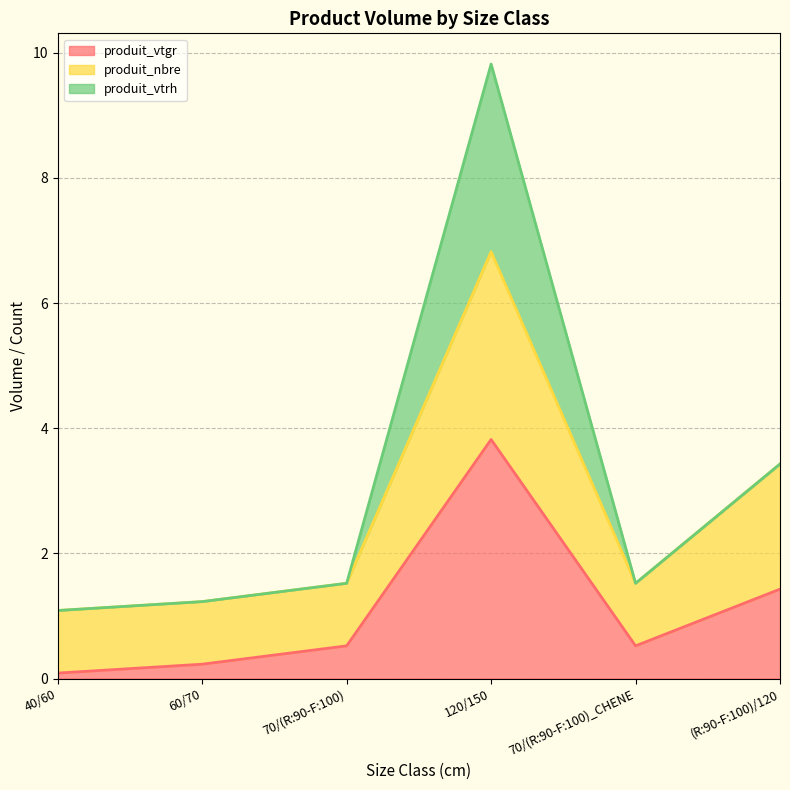

What is the difference between the maximum and second lowest values in the produit_vtgr series?

3.6